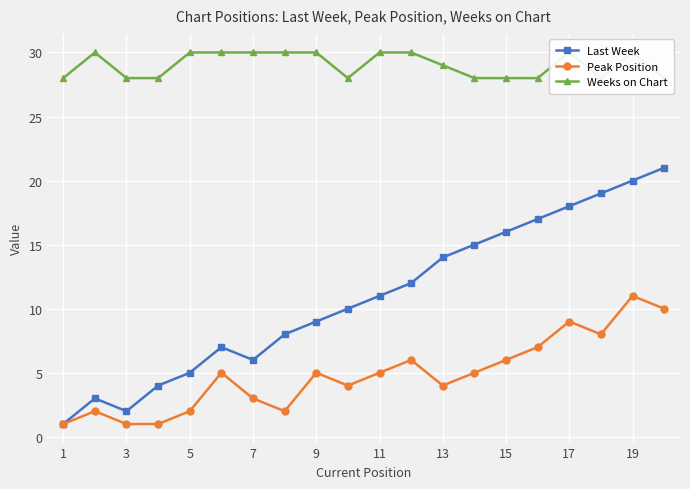

Is the value of Peak Position at 7 greater than the value of Last Week at 17?

No